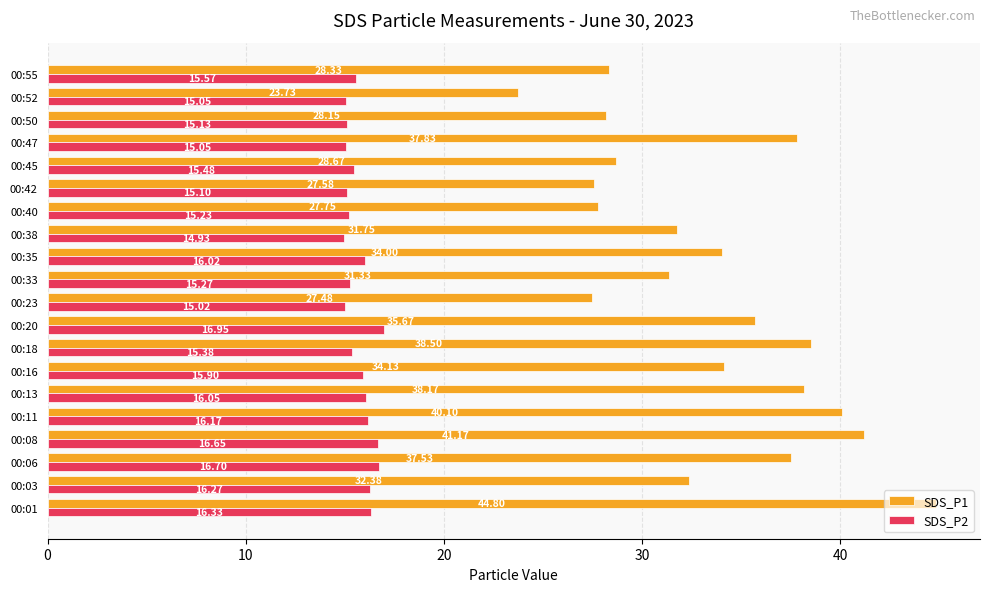

Rank the series by their average value, from lowest to highest.

SDS_P2, SDS_P1